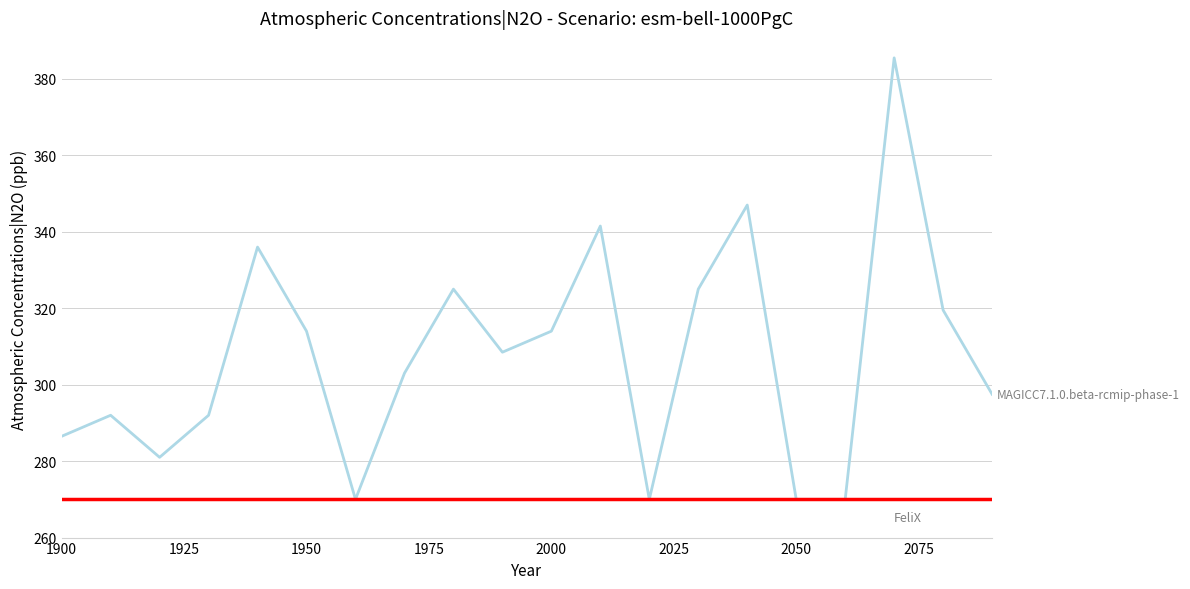

What is the greatest value displayed?

385.5